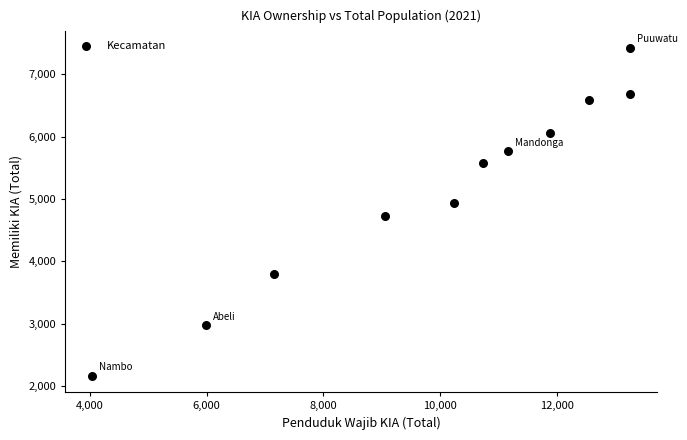

What Y value in the scatter plot is closest to 4794?

4727